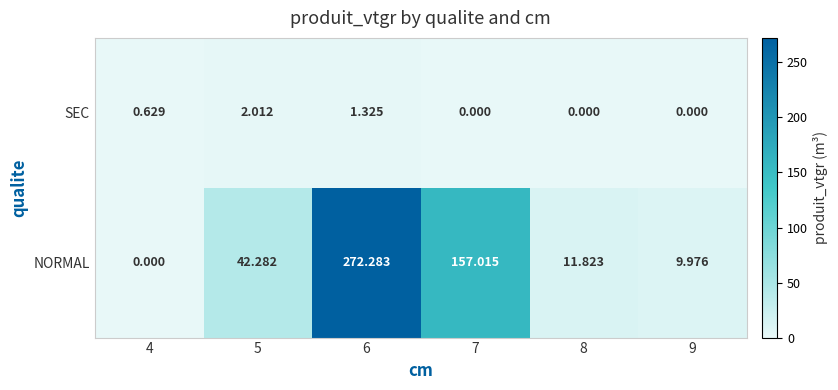

Is the value of SEC at 5 greater than the value of NORMAL at 9?

No